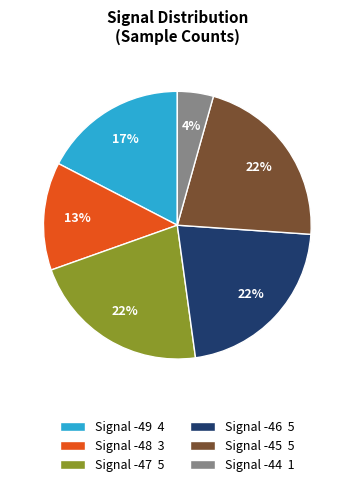

True or false: Signal -47 5 accounts for 22% of the total.

True